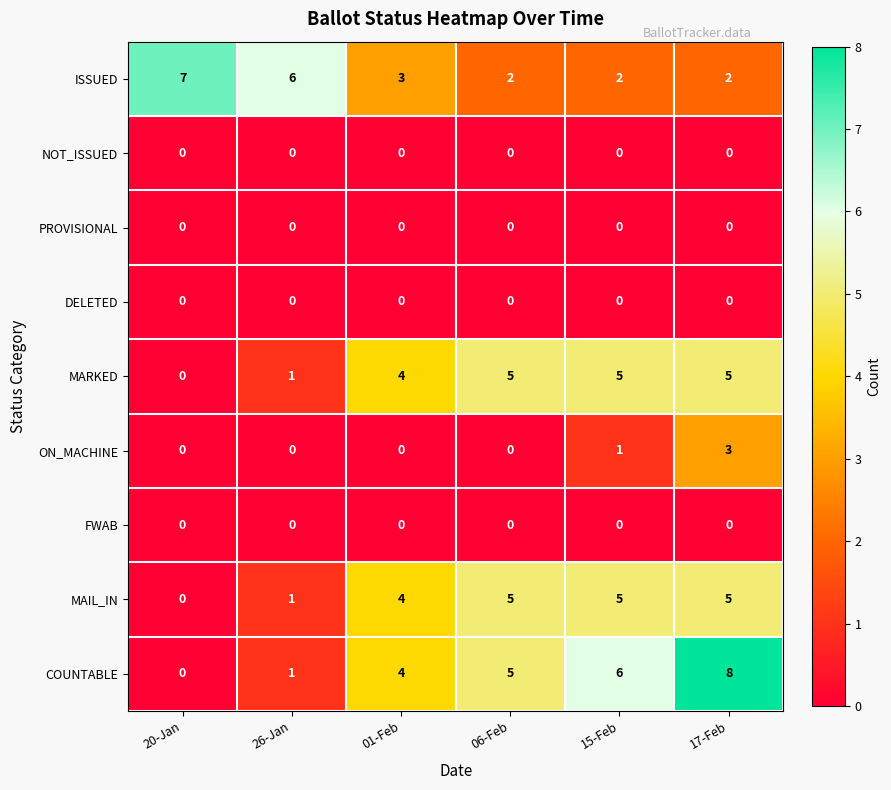

The NOT_ISSUED series shows 0 at 06-Feb. True or false?

True